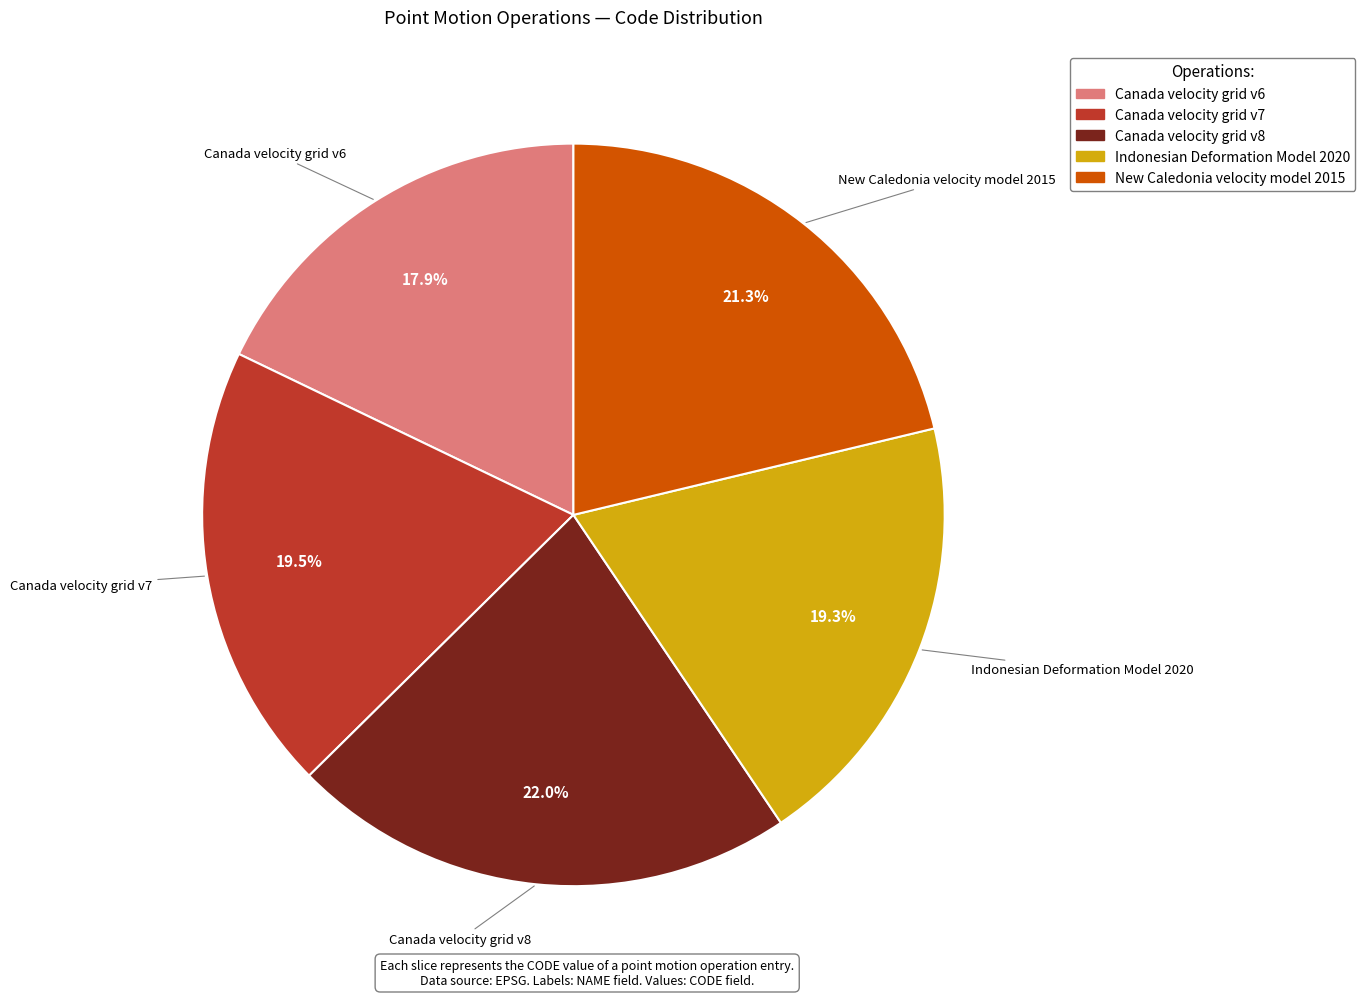

Count the number of slices in the pie.

5